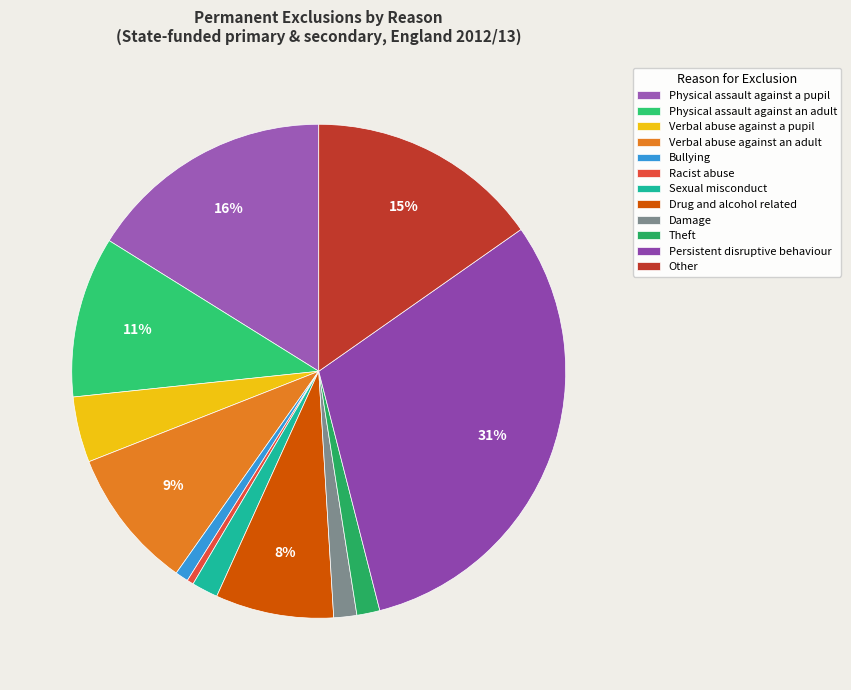

What percentage is the Drug and alcohol related slice, to the nearest percent?

8%